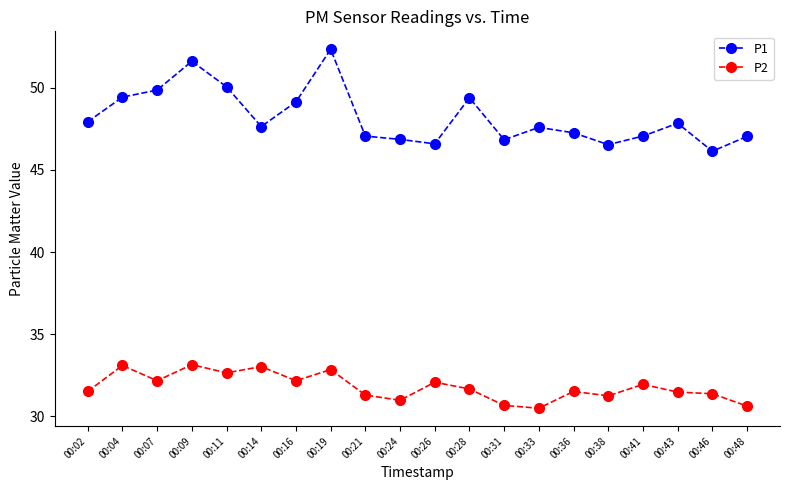

True or false: P2 and P1 cross at least once.

False